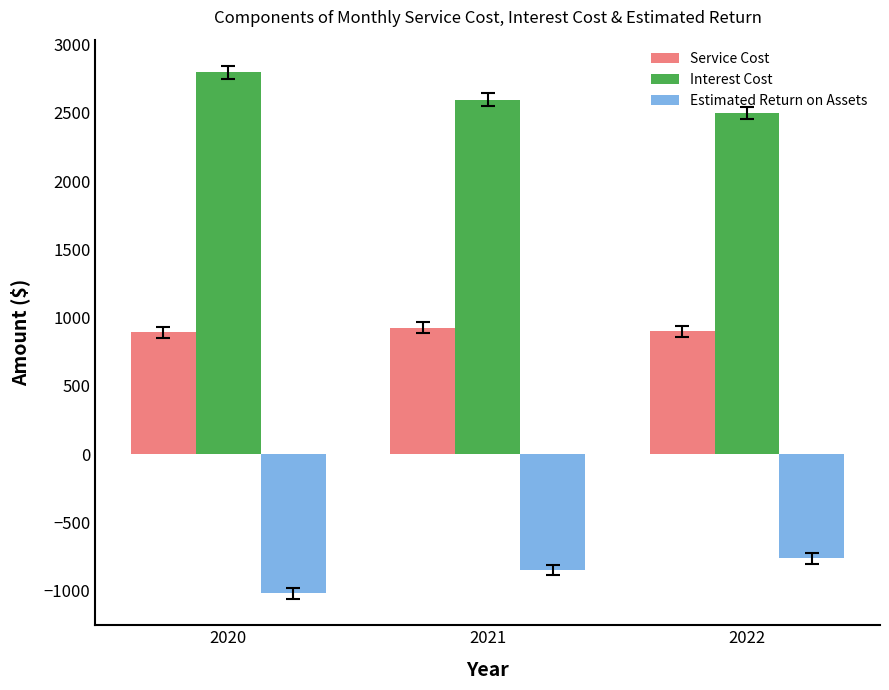

What is the smallest value displayed?

-1021.0